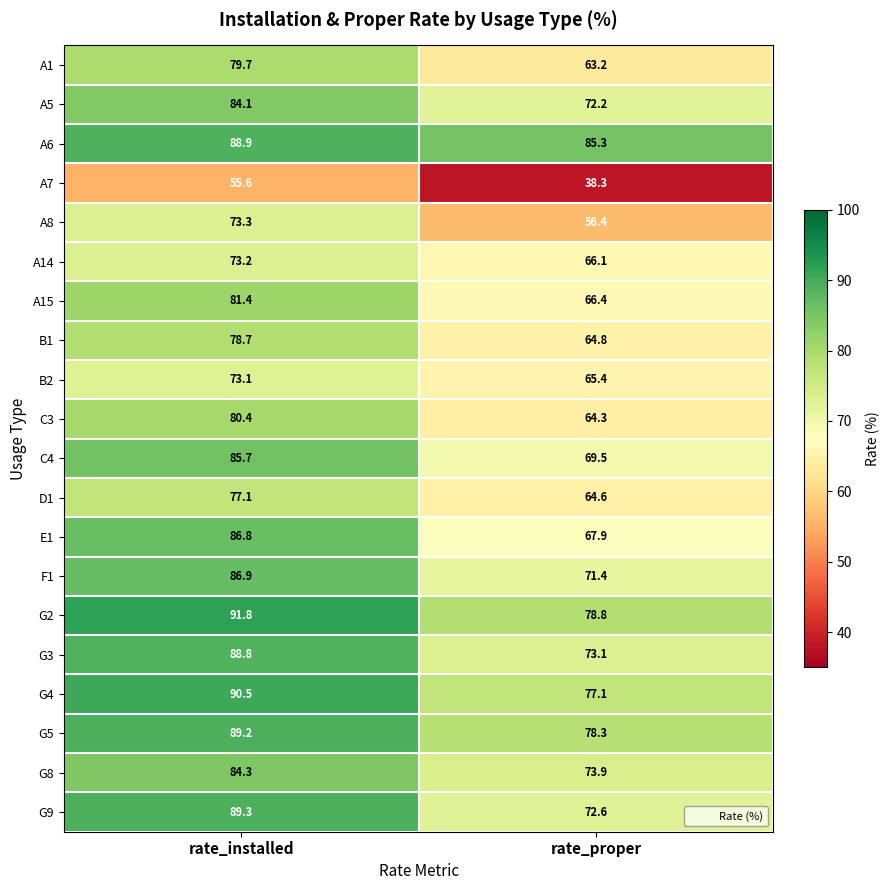

True or false: D1 has a value of 123.6 at rate_installed.

False